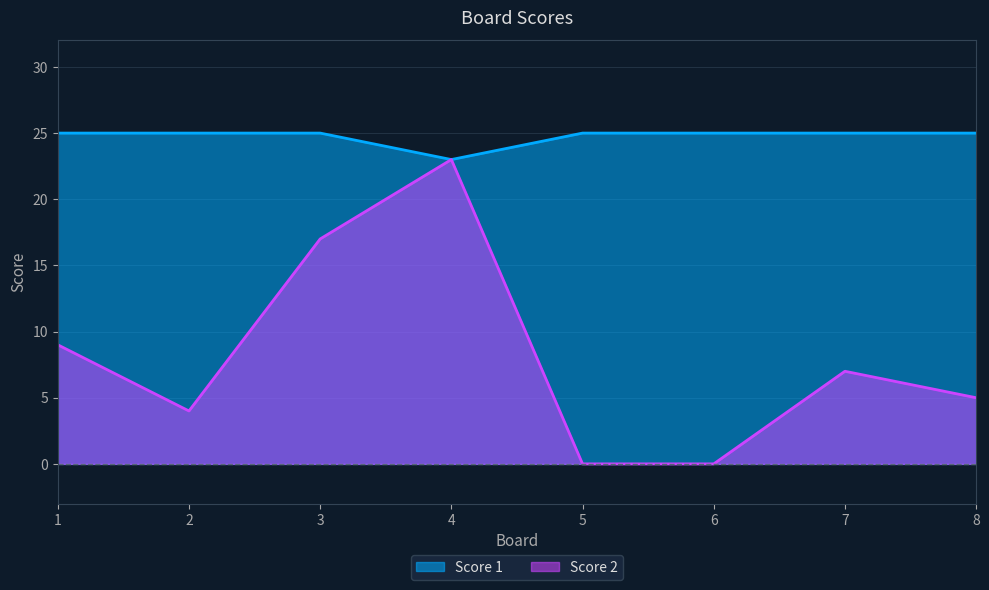

How many lines are shown in the chart?

2